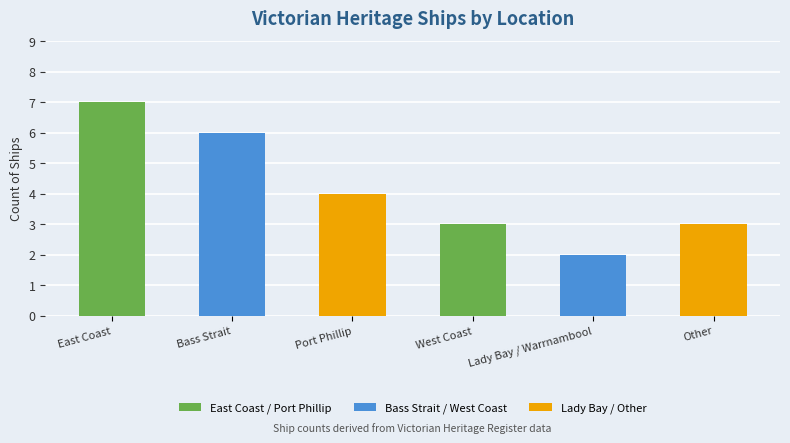

How many bars are there in total?

6